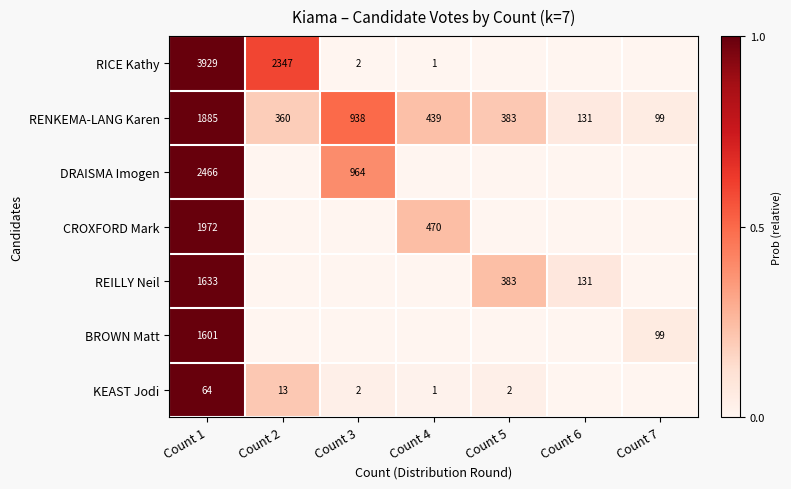

At which label does RENKEMA-LANG Karen reach its peak?

Count 1